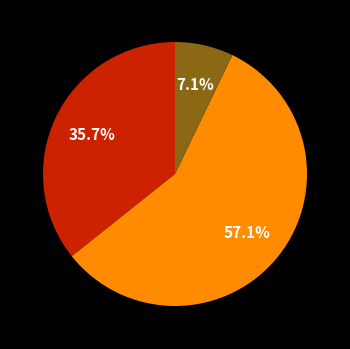

Is there a majority slice in this chart?

Yes